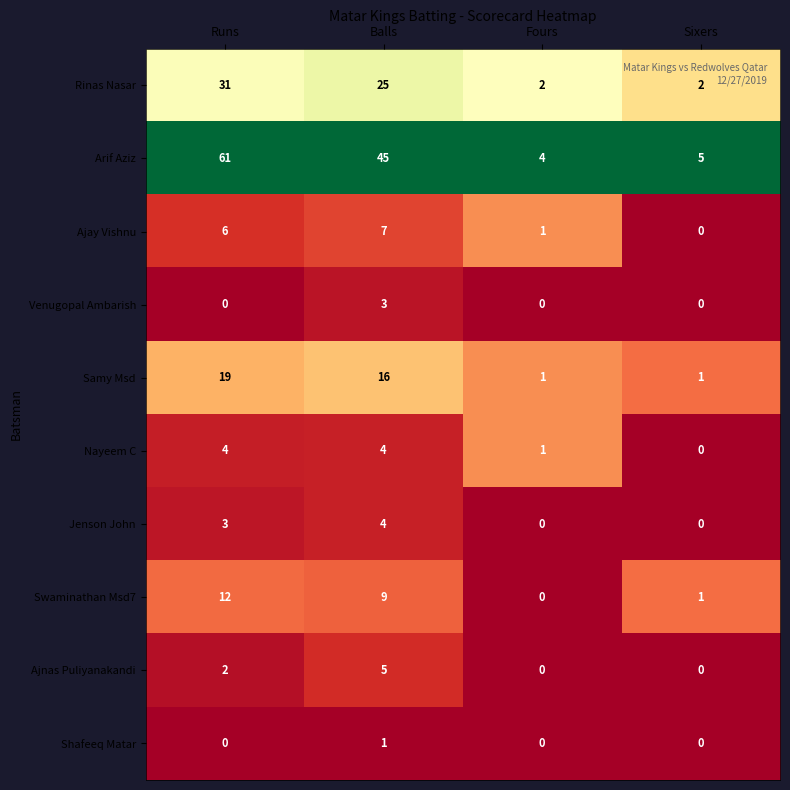

What is the maximum value for Ajnas Puliyanakandi?

5